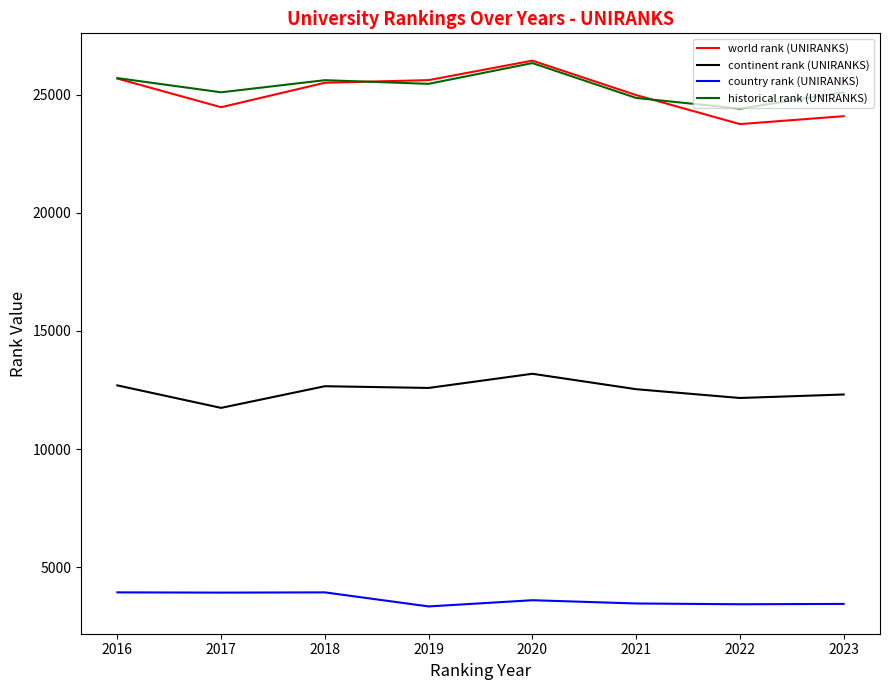

Which series changed the most between 2020 and 2023?

world rank (UNIRANKS)